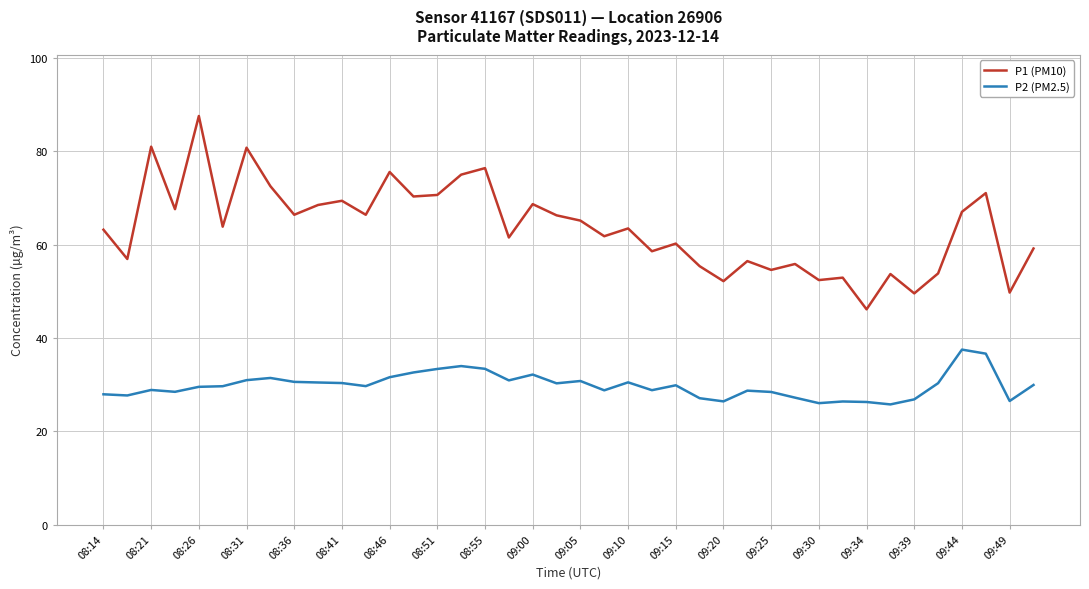

What is the greatest value displayed?

87.6